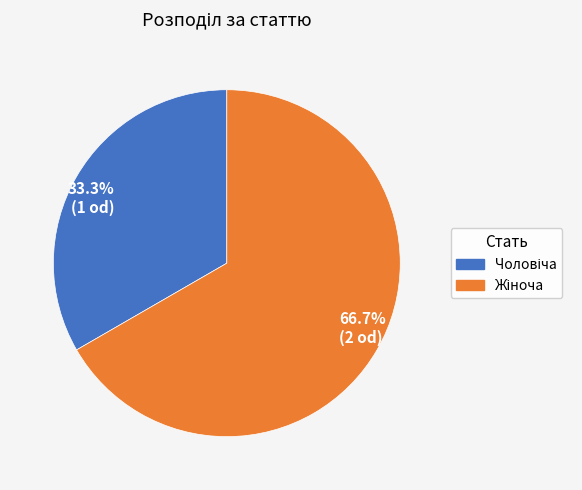

Does any single category account for the majority?

Yes